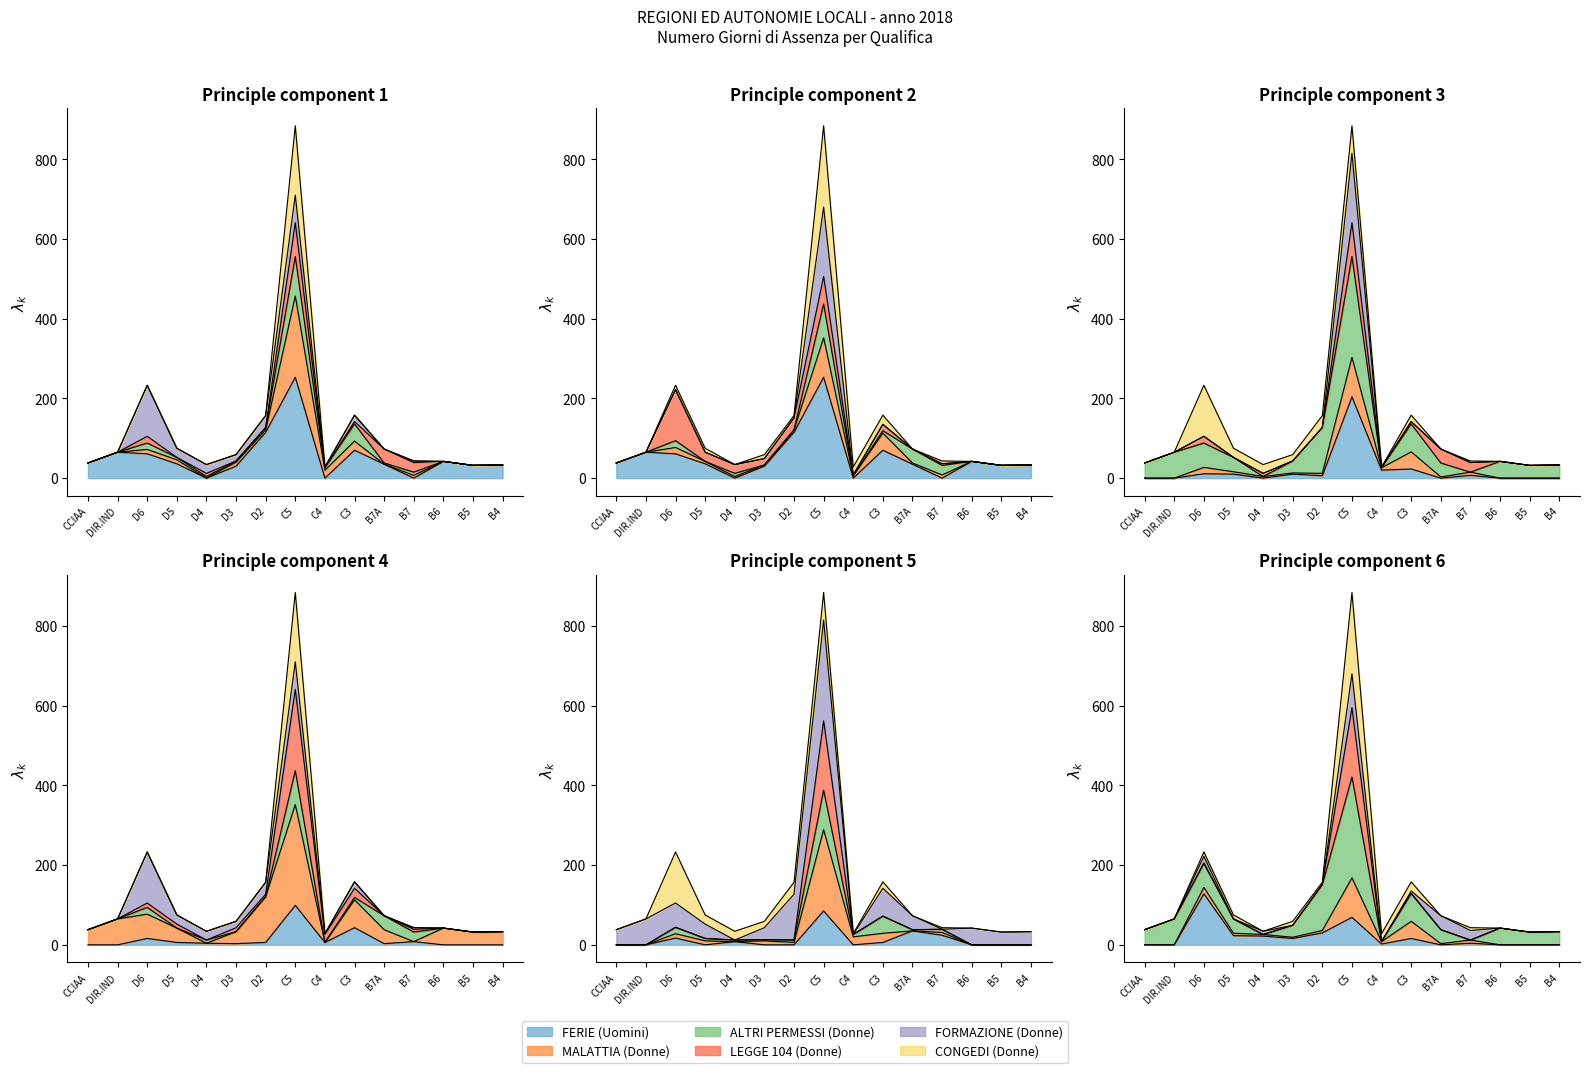

At which label is FERIE (Uomini) closest to 126?

D2